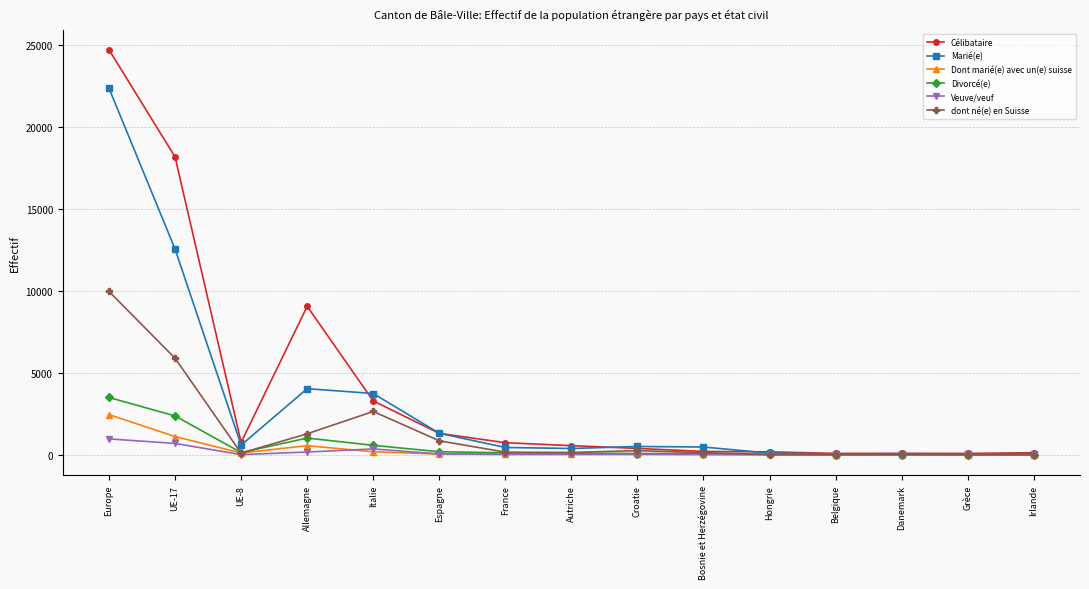

How many lines are shown in the chart?

6